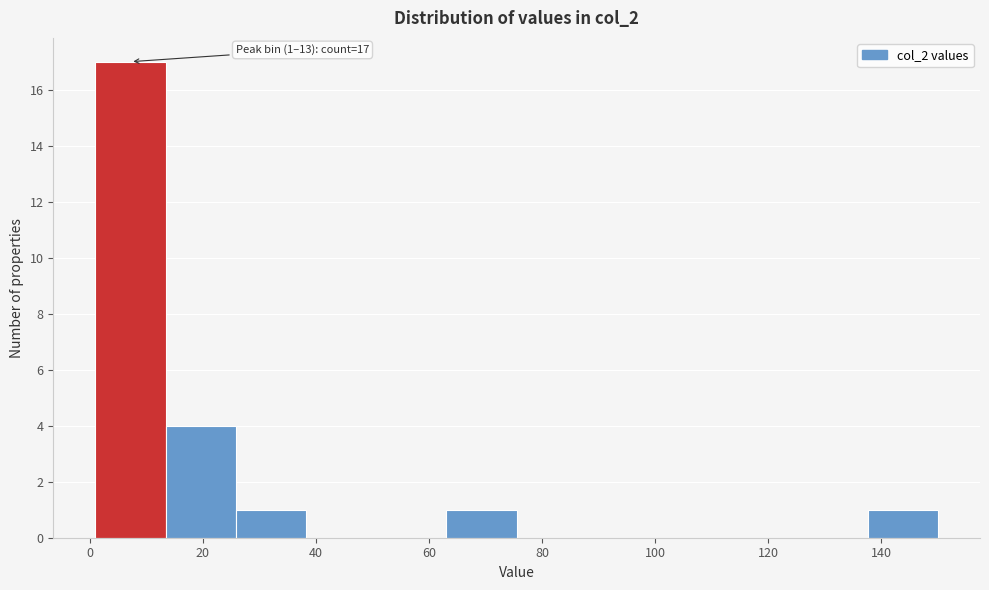

Over which range of the x-axis is the bar tallest?

2 to 14